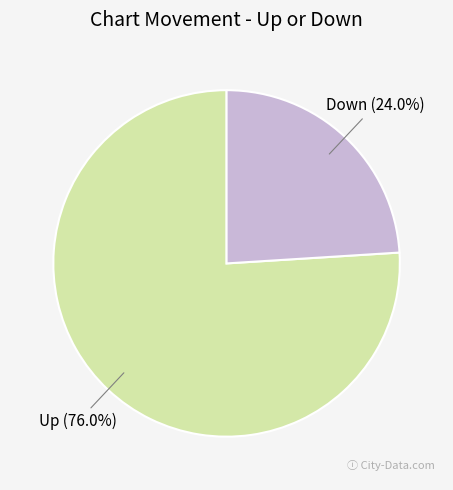

What percentage is the Down slice, to the nearest percent?

24%